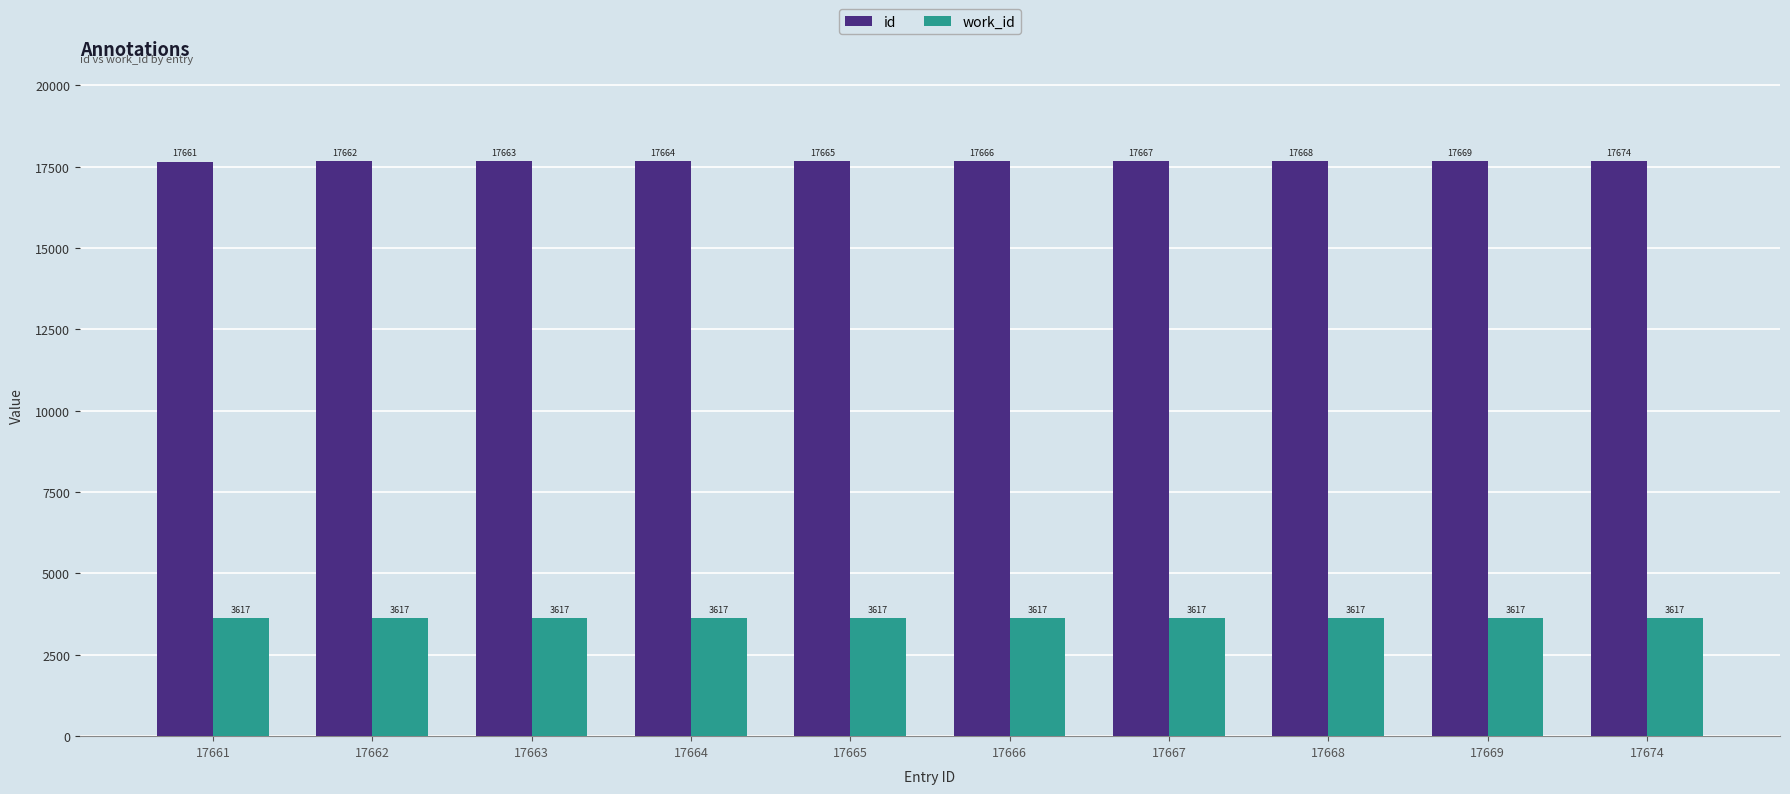

What is the sum of the work_id values at 17666 and 17668?

7234